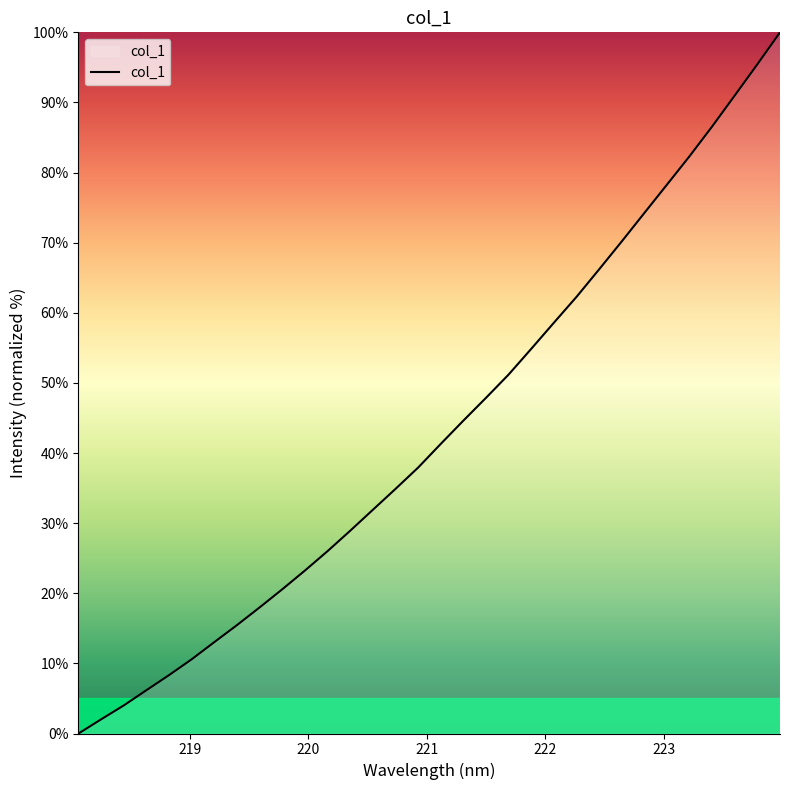

What is the difference between the maximum and minimum values?

100.0